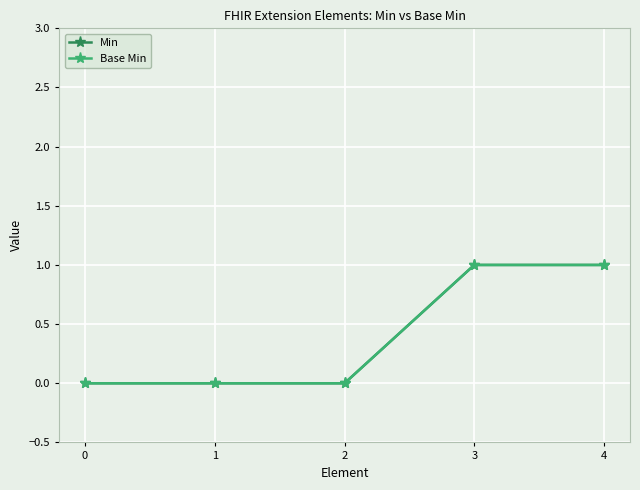

Does the chart have visible grid lines?

Yes